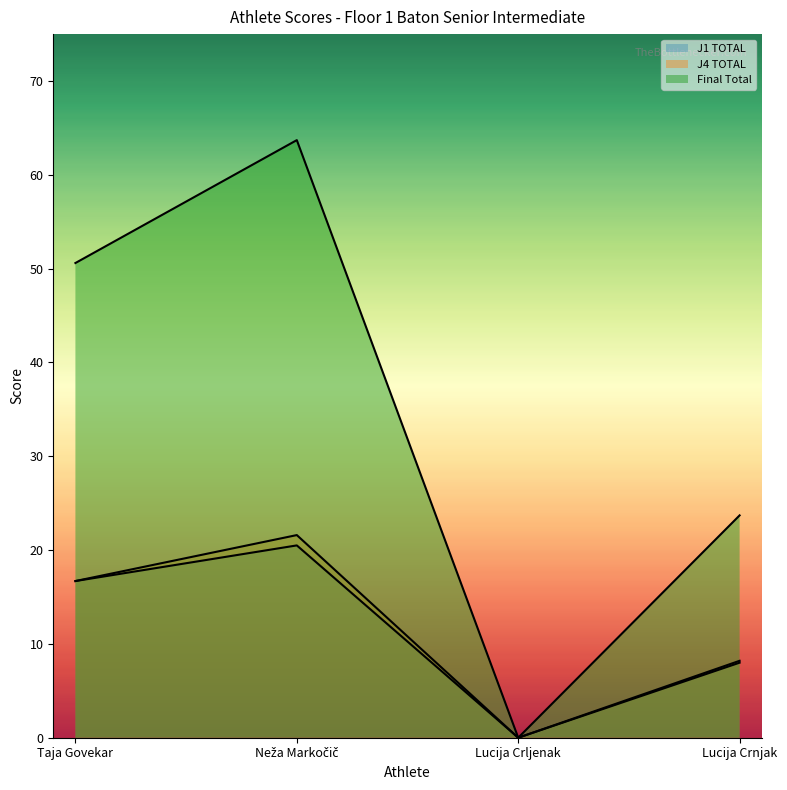

True or false: J1 TOTAL has more than 2 interior local peaks.

False